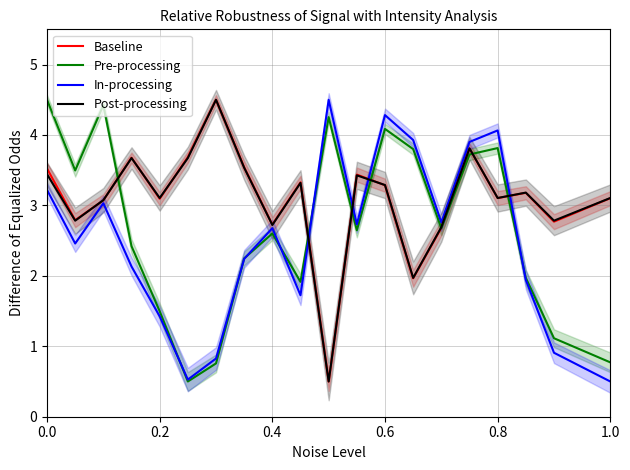

At how many categories does at least one series exceed 2?

20